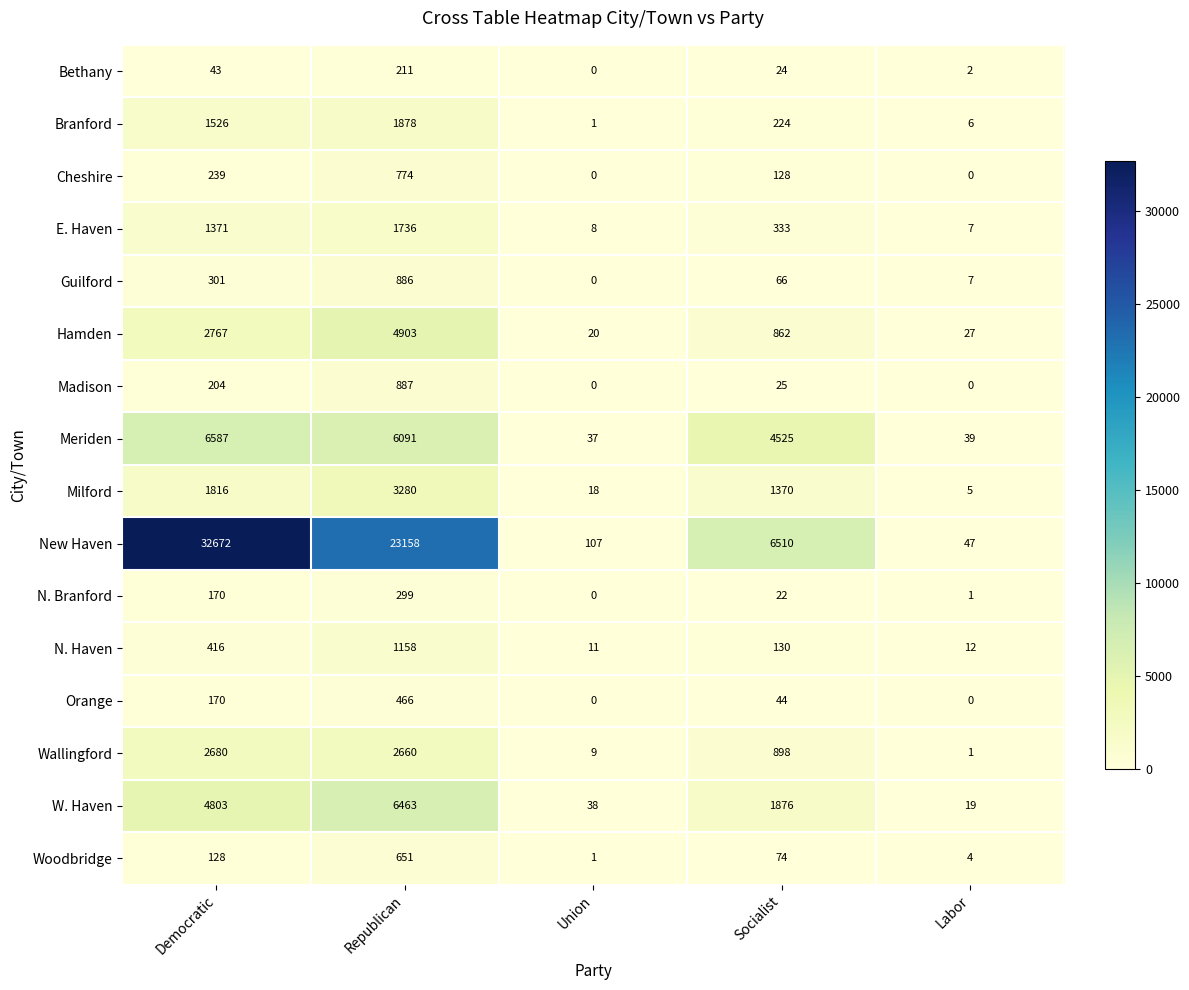

Between Democratic and Labor, which series saw the biggest shift?

New Haven